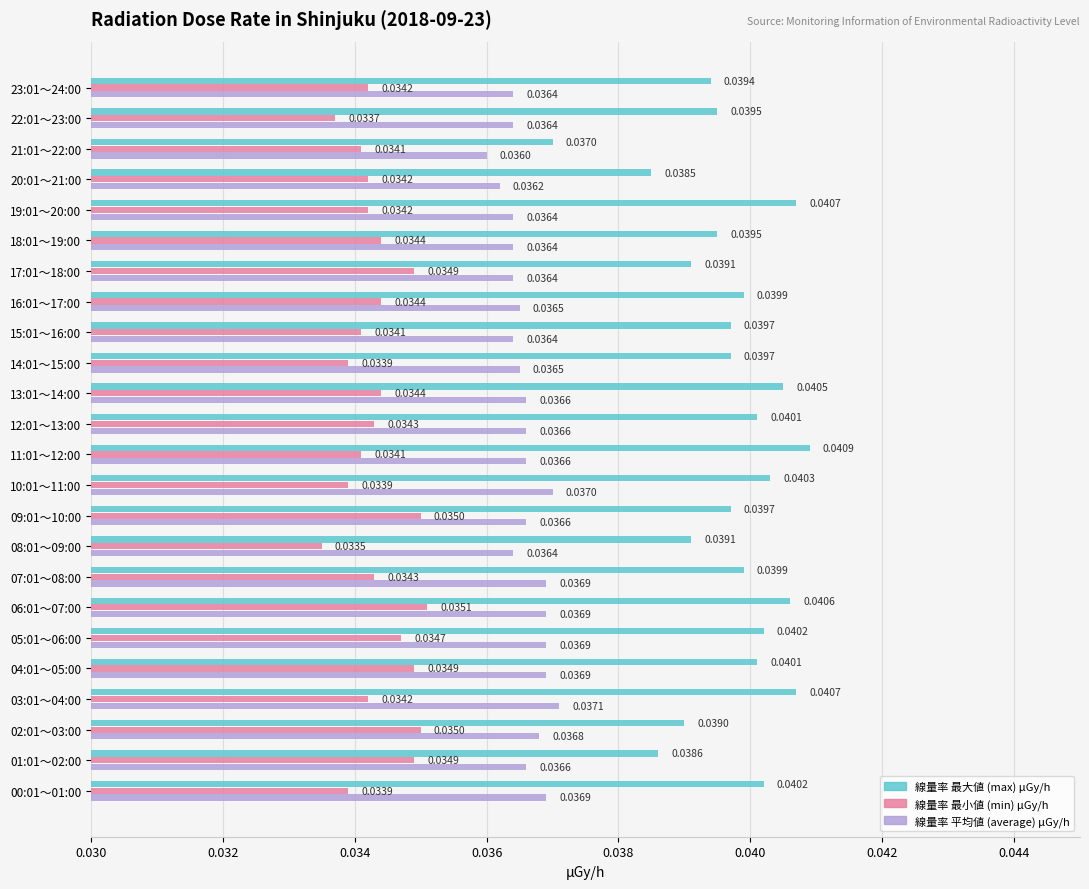

Is the value of 線量率 最大値 (max) μGy/h at 03:01～04:00 greater than the value of 線量率 平均値 (average) μGy/h at 13:01～14:00?

Yes